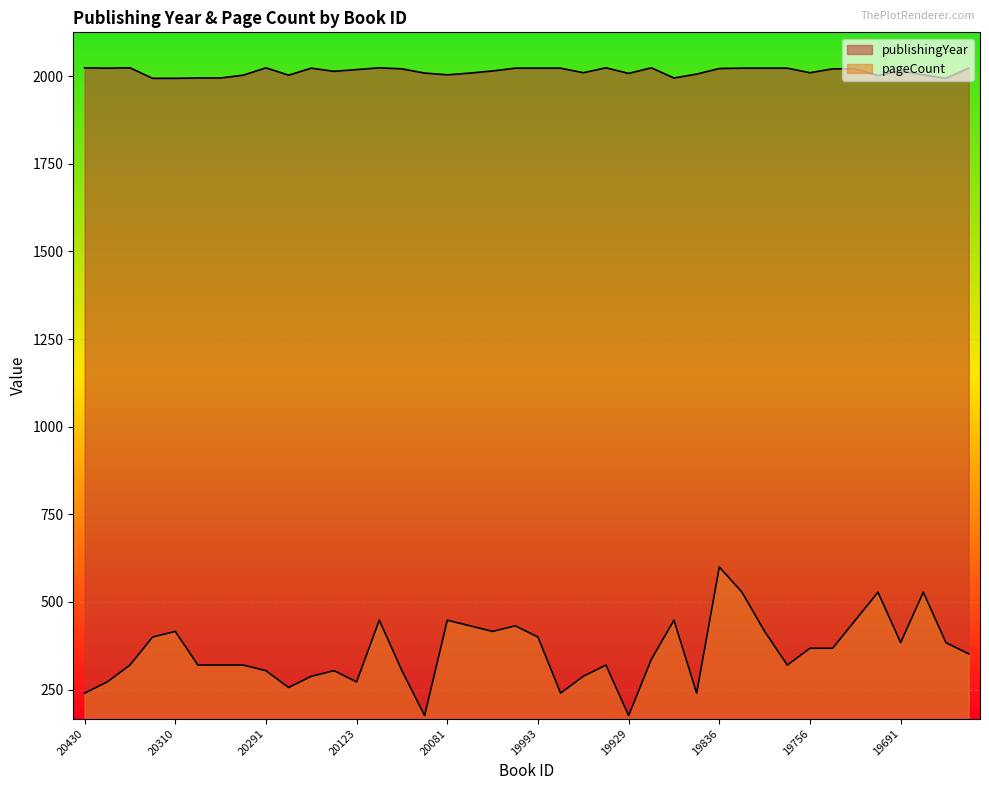

At 20106, list the series in order from largest to smallest.

publishingYear, pageCount